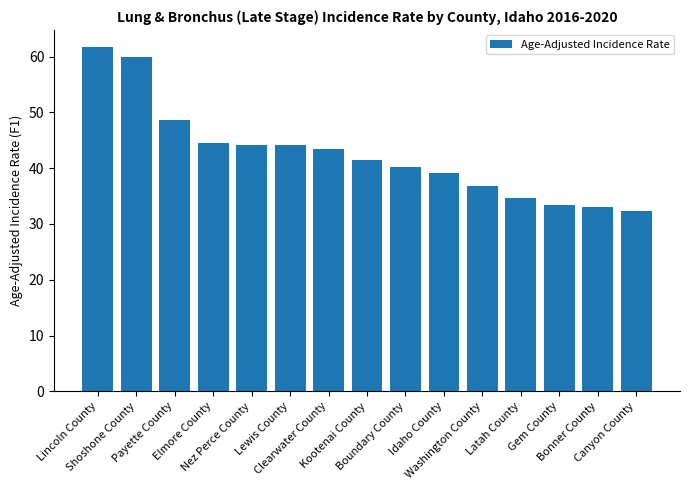

How many values are below 41?

7